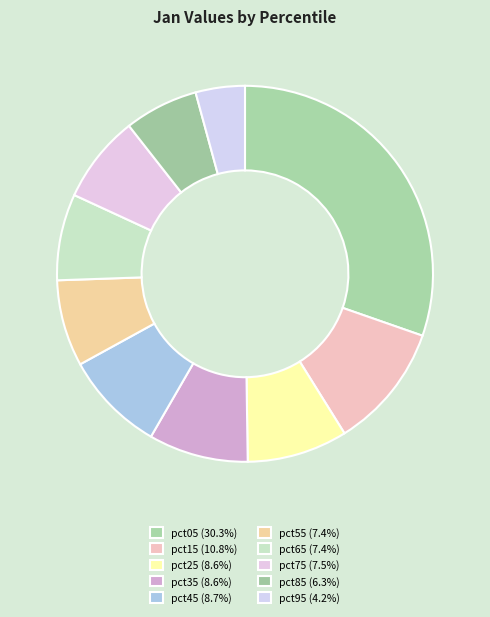

To the nearest percent, what portion does pct05 represent?

30%